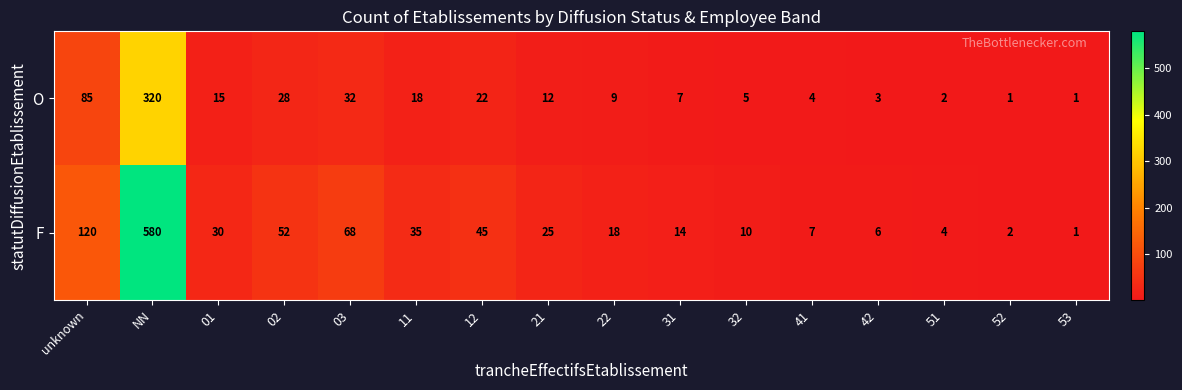

Which series has the largest range (max minus min)?

F